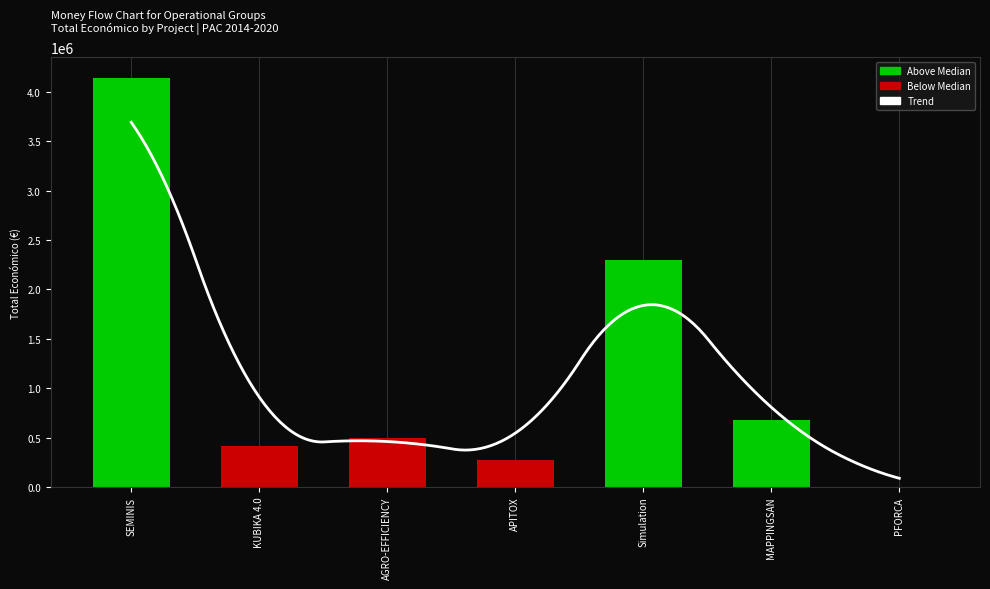

At which label is the value closest to 2069696?

Simulation